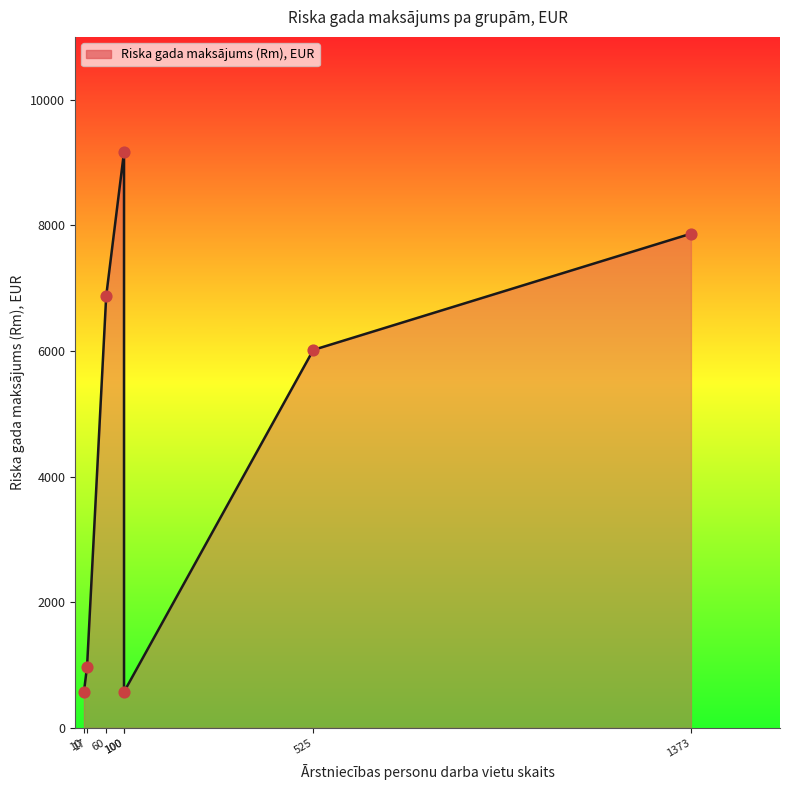

What is the change in value from I (60) to VI (100)?

-6302.9